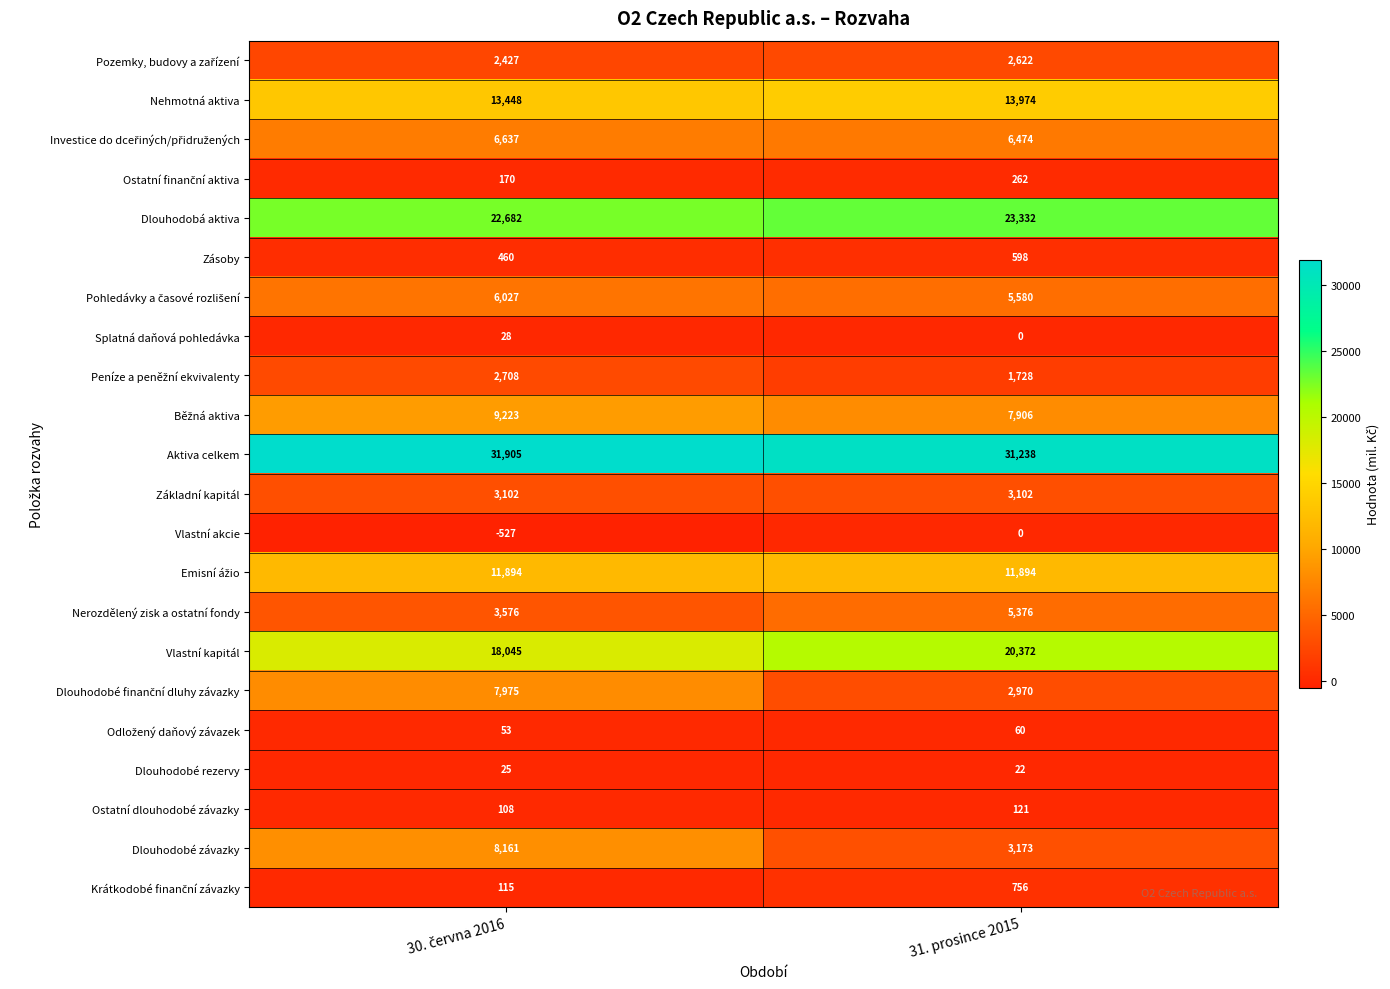

What is the total value across all series at 31. prosince 2015?

141560